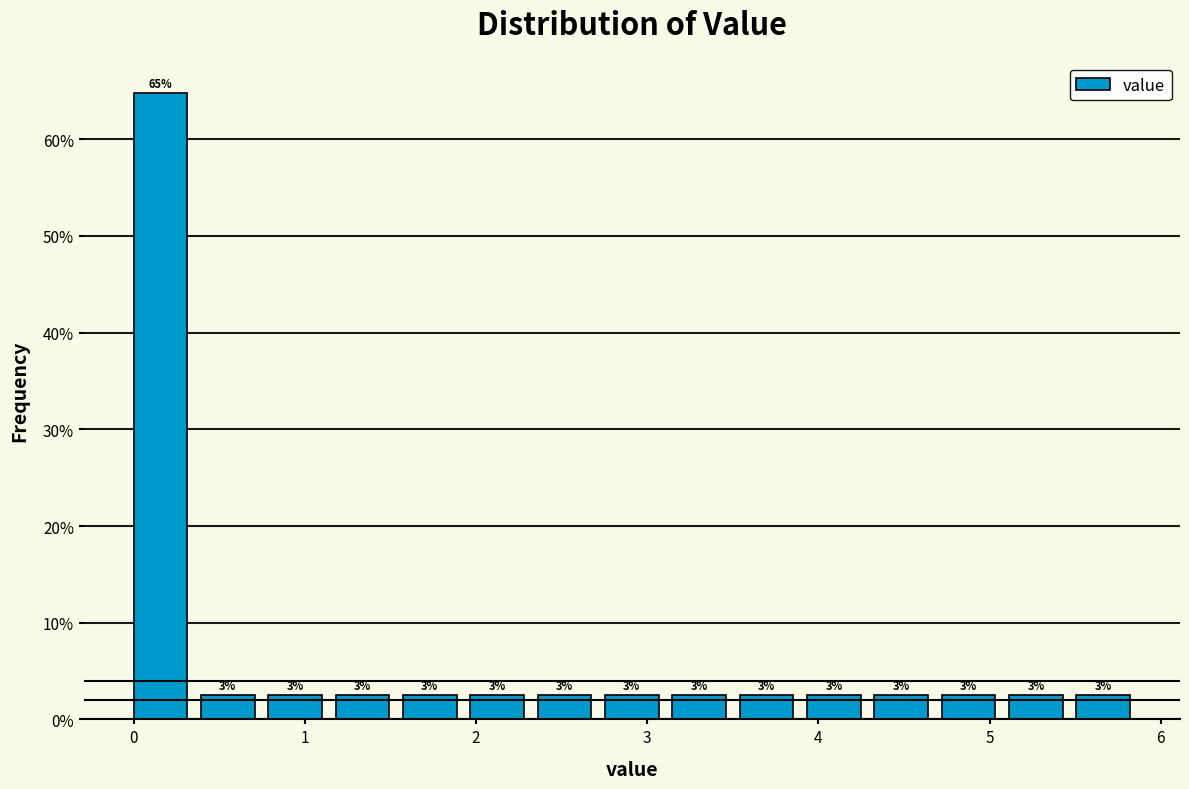

Read against the x-axis, roughly where is the centre of the tallest bar?

0.2